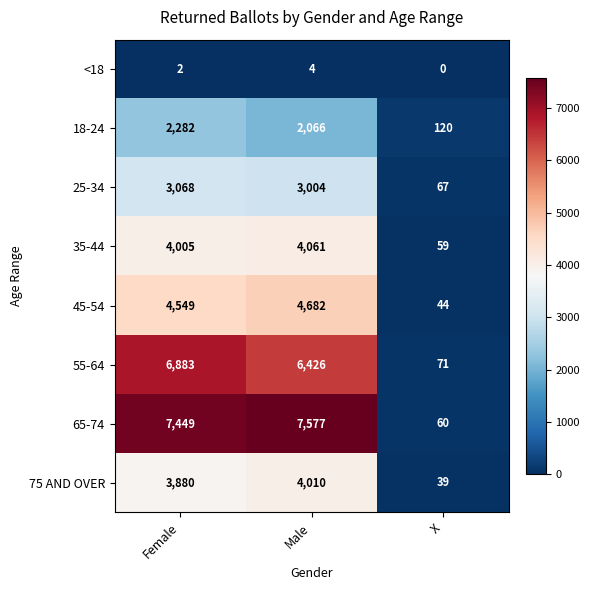

At which label is 35-44 closest to 2060?

Female